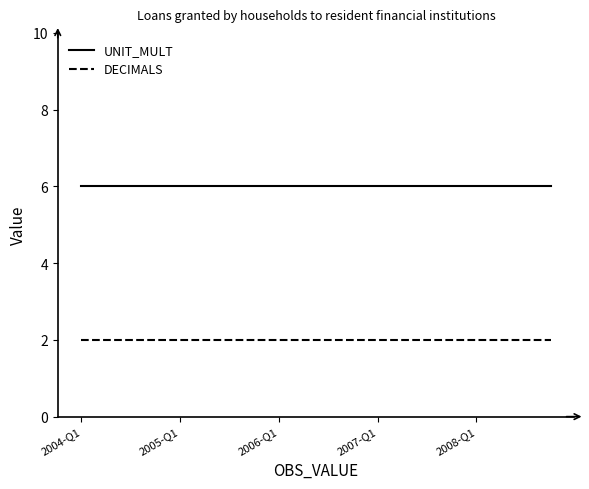

True or false: DECIMALS and UNIT_MULT intersect in this chart.

False